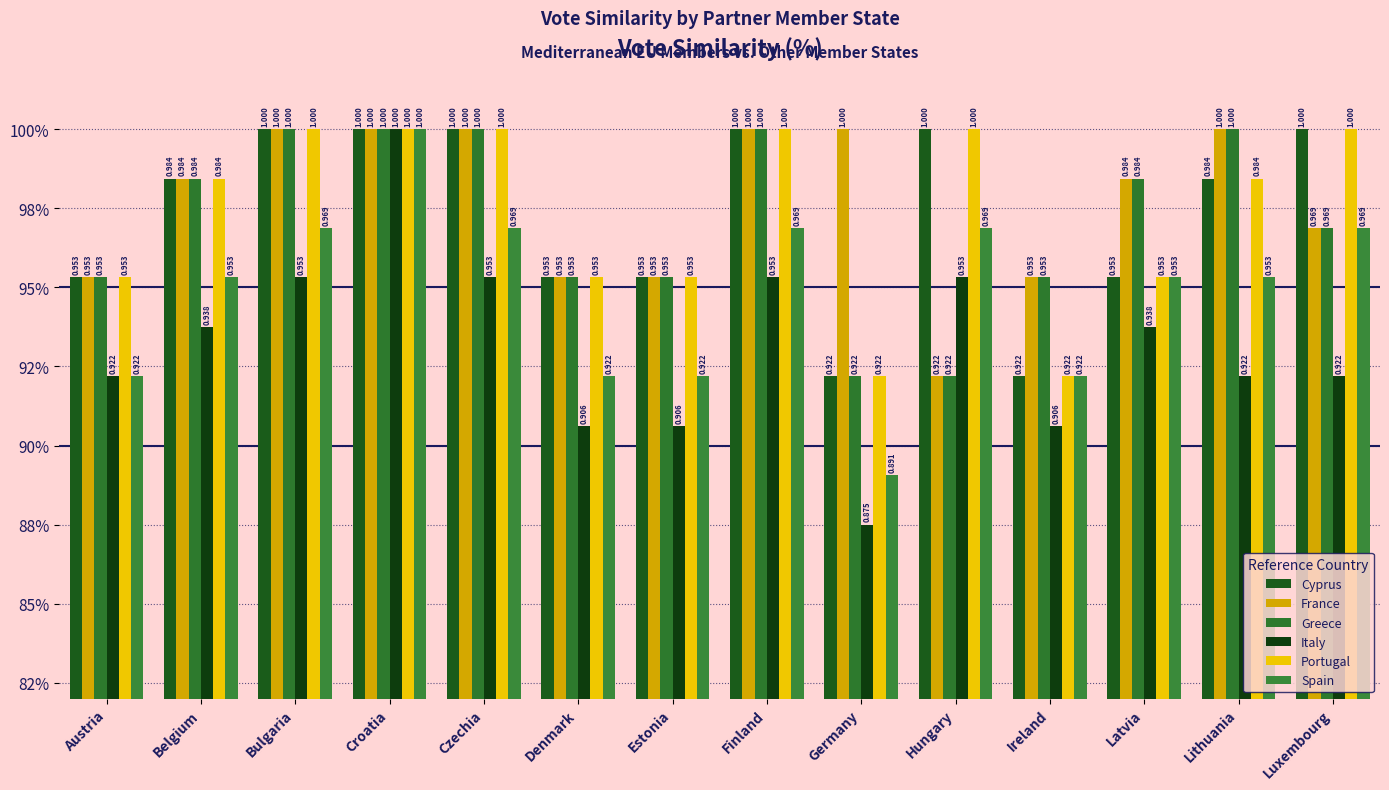

Is the value of Greece at Estonia greater than the value of France at Estonia?

No